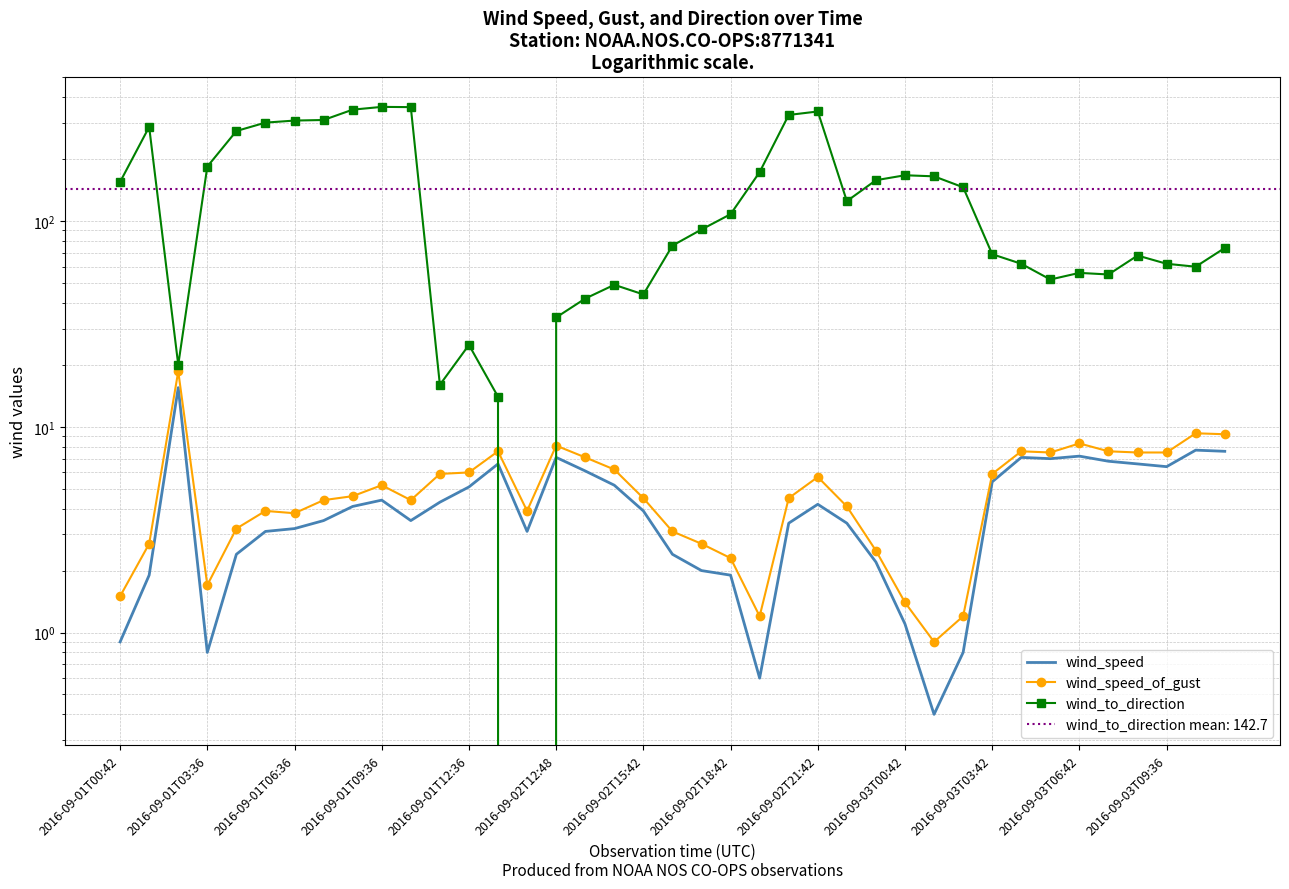

True or false: wind_speed has more than 2 points higher than both neighbors.

True